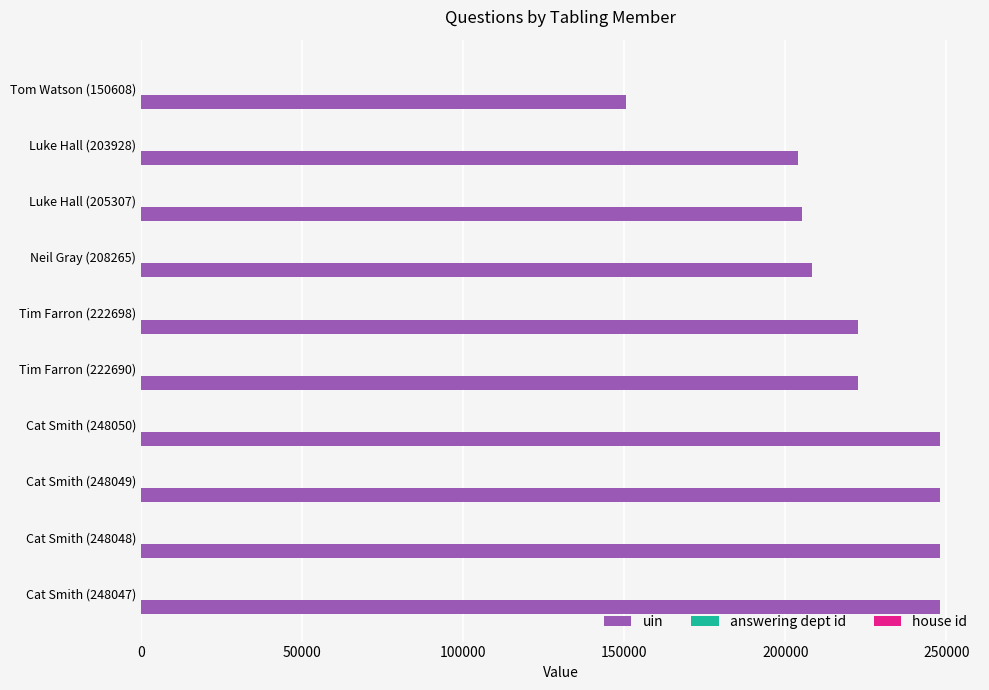

How many data points does each series have?

10